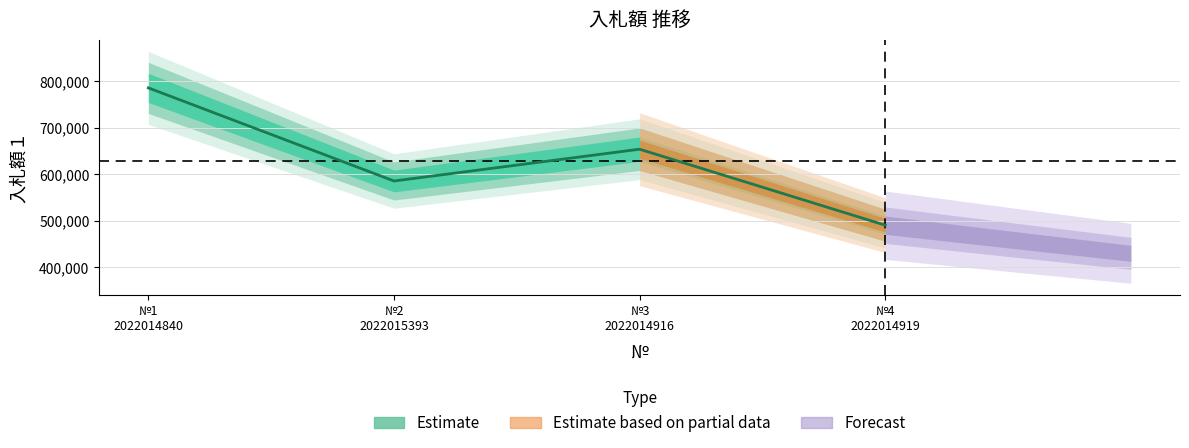

What is the value of the 1st point from the left?

786000